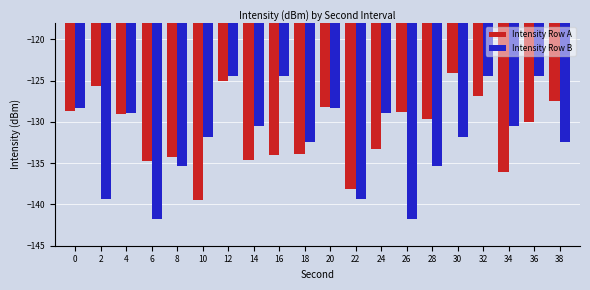

At 22, list the series in order from largest to smallest.

Intensity Row A, Intensity Row B